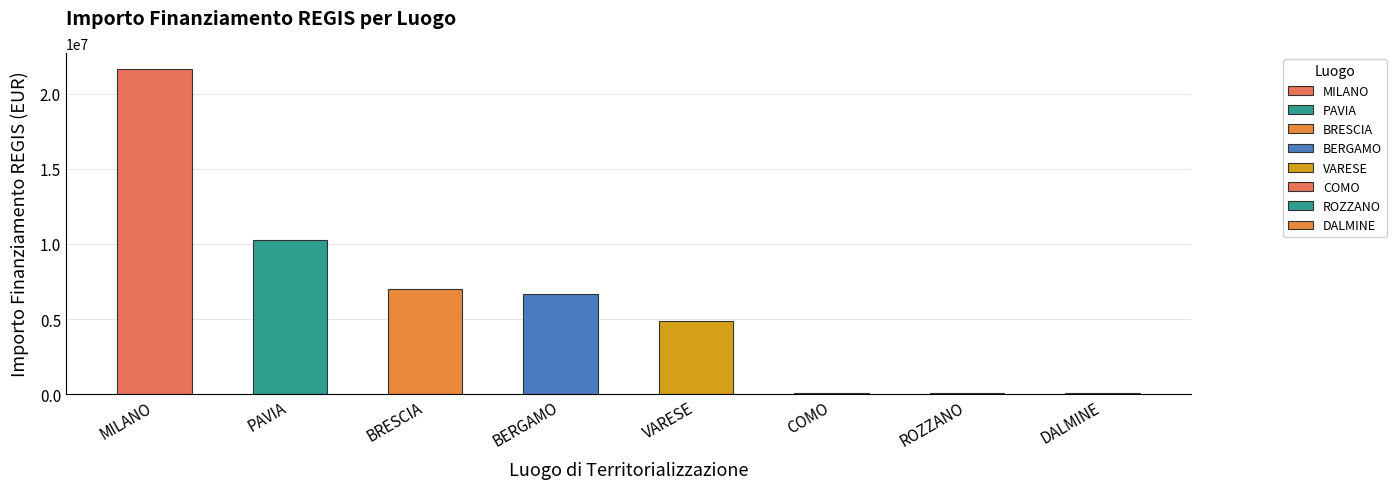

What is the average value?

6329674.9